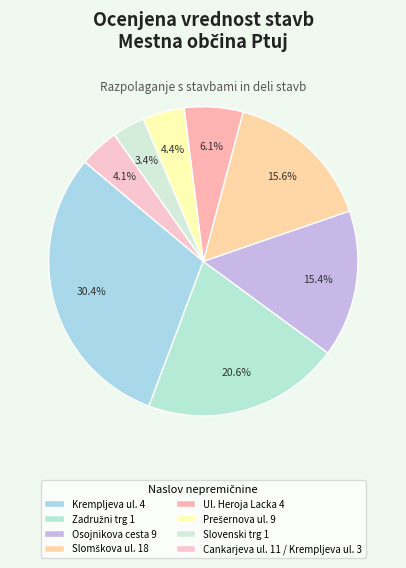

How many slices are in this pie chart?

8